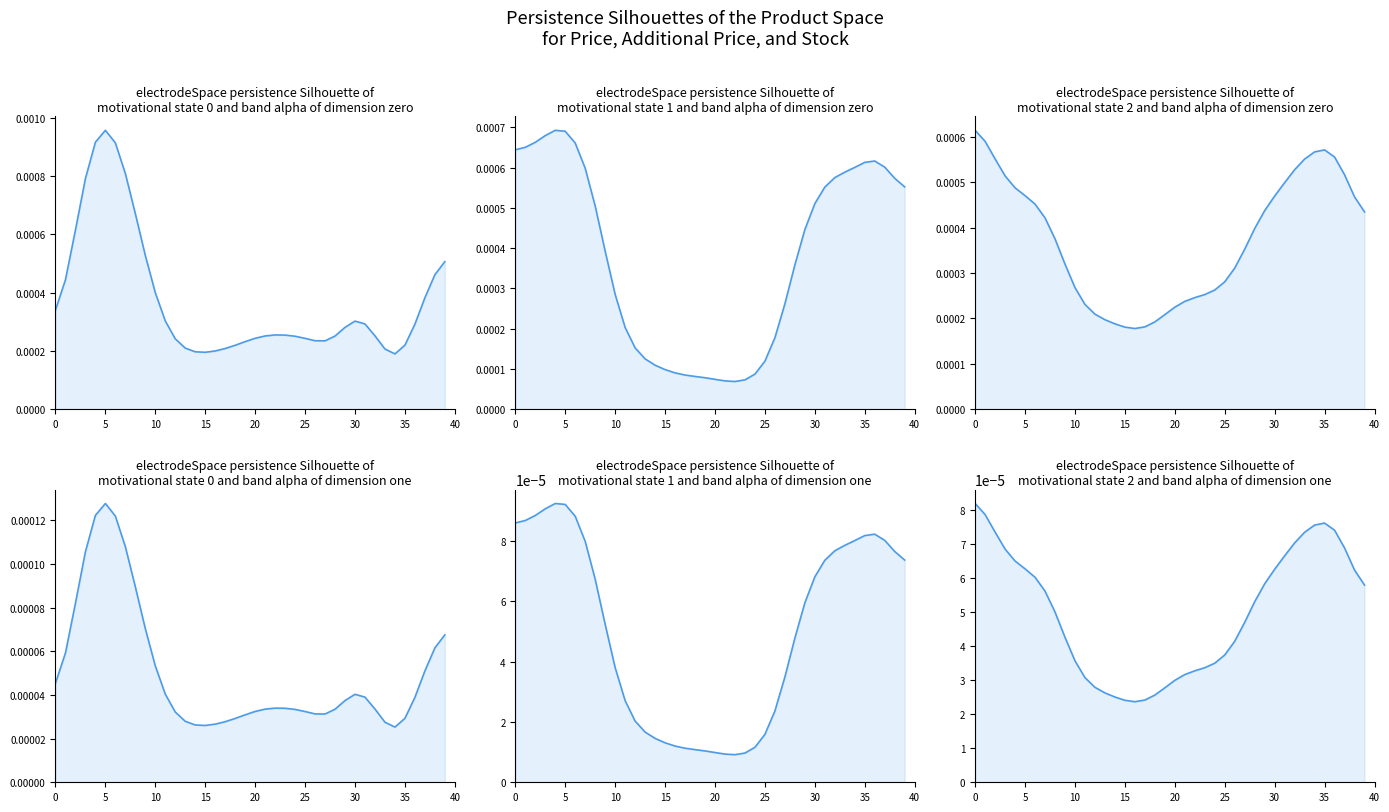

Count the number of categories in the chart.

40